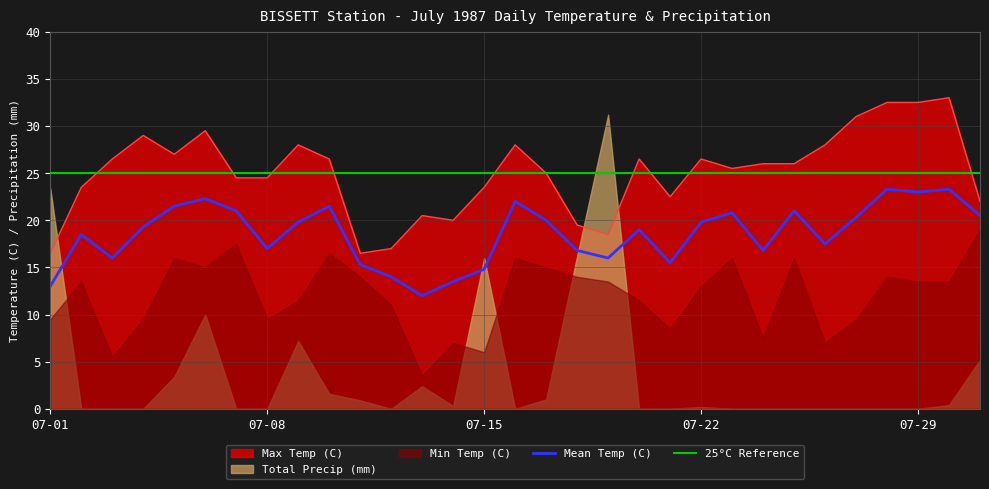

Which category has the lowest value in the Mean Temp (C) series?

07-13